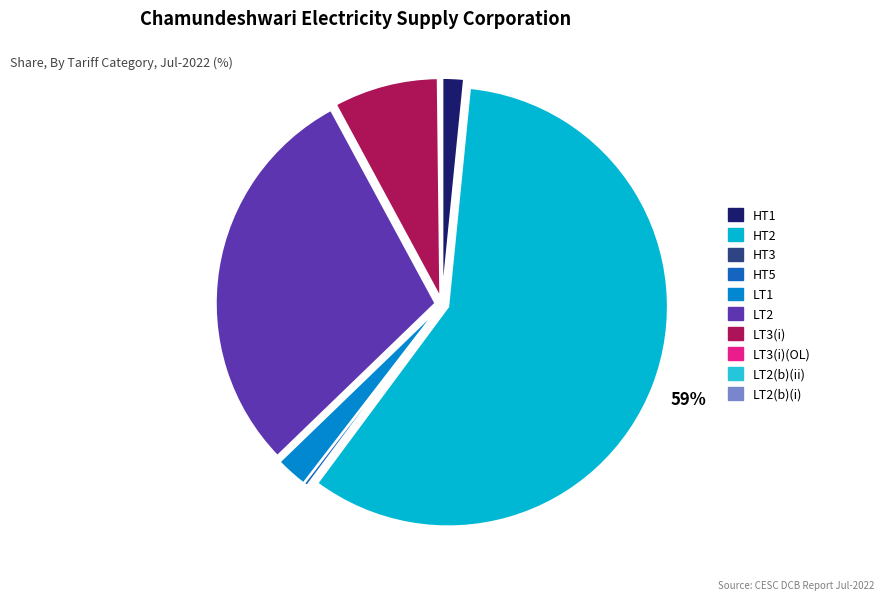

To the nearest percent, what is the average slice percentage?

10%